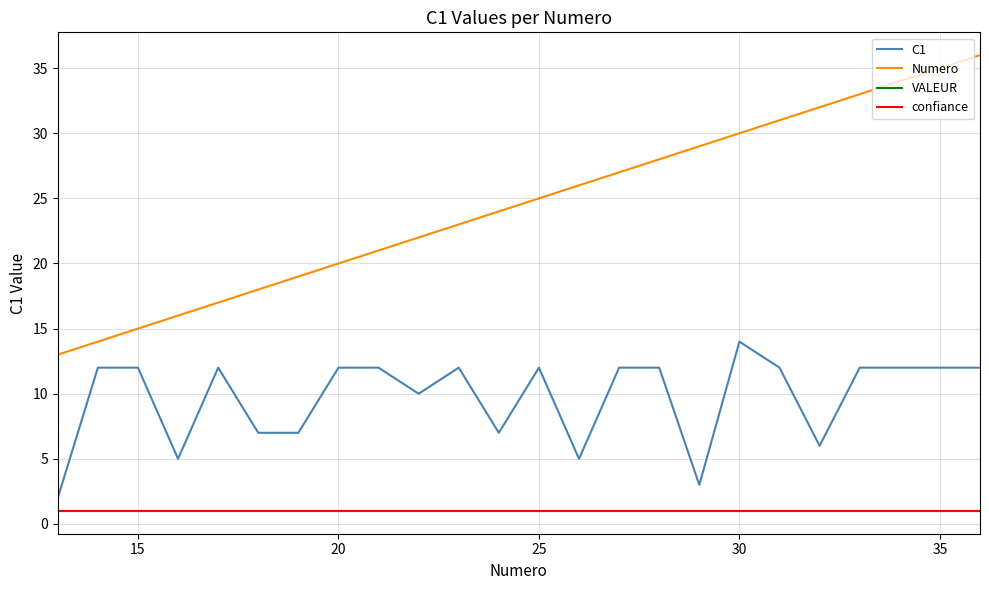

What is the average value of the C1 series?

10